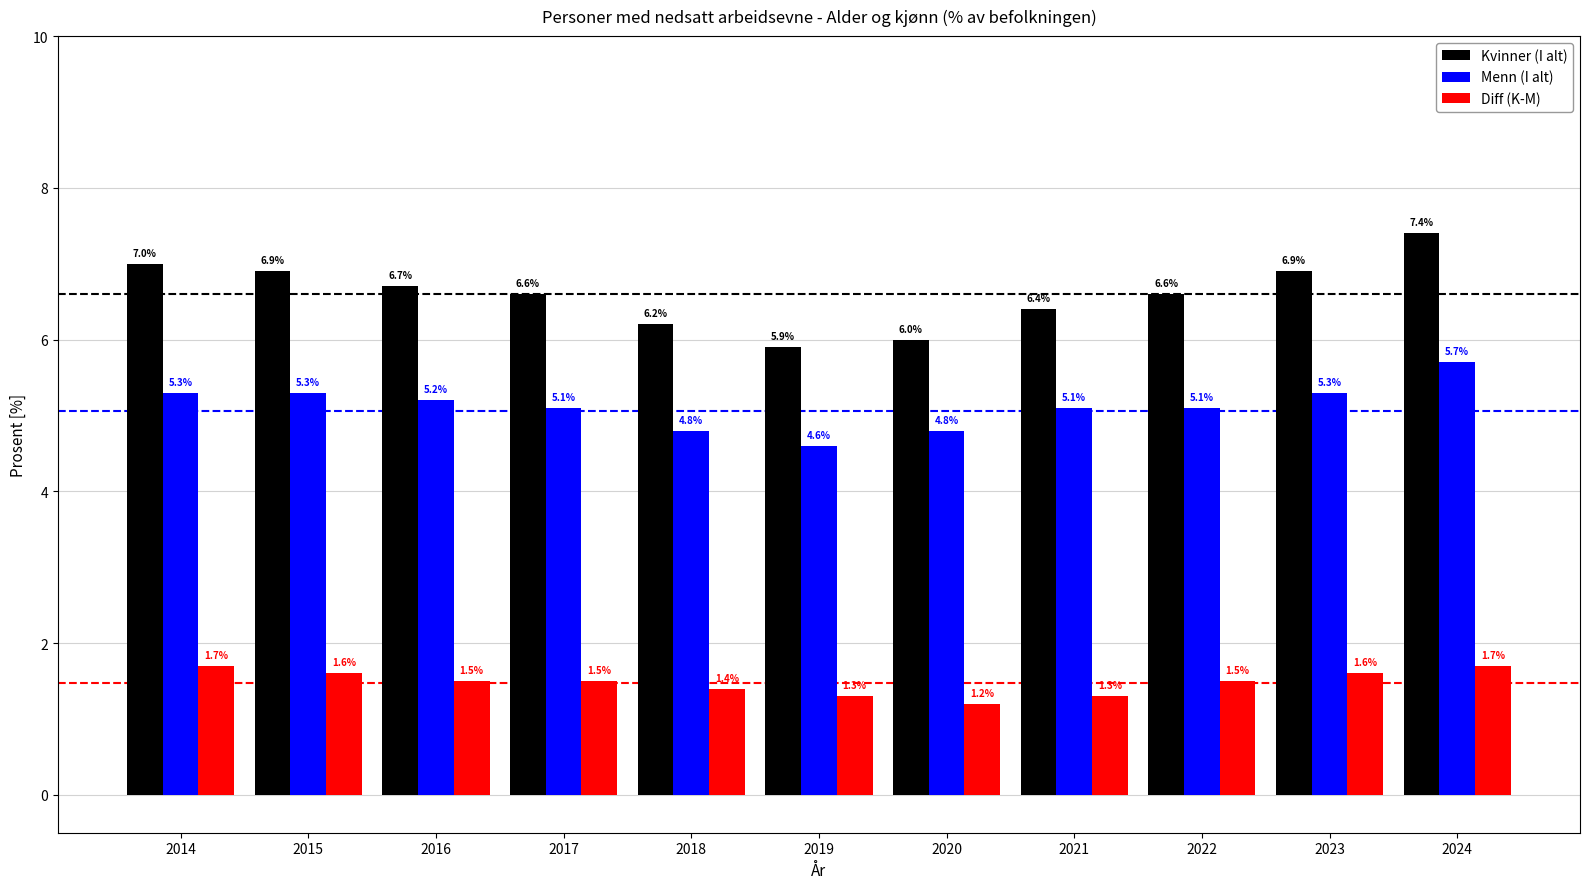

What are all the series names shown in the legend?

Kvinner (I alt), Menn (I alt), Diff (K-M)